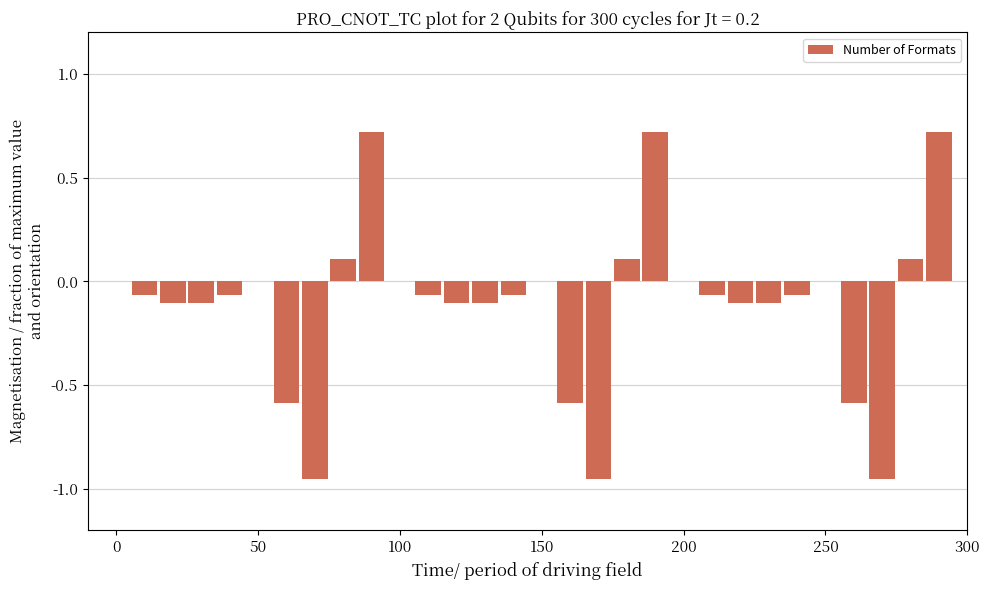

What is the sum of all values?

-3.2